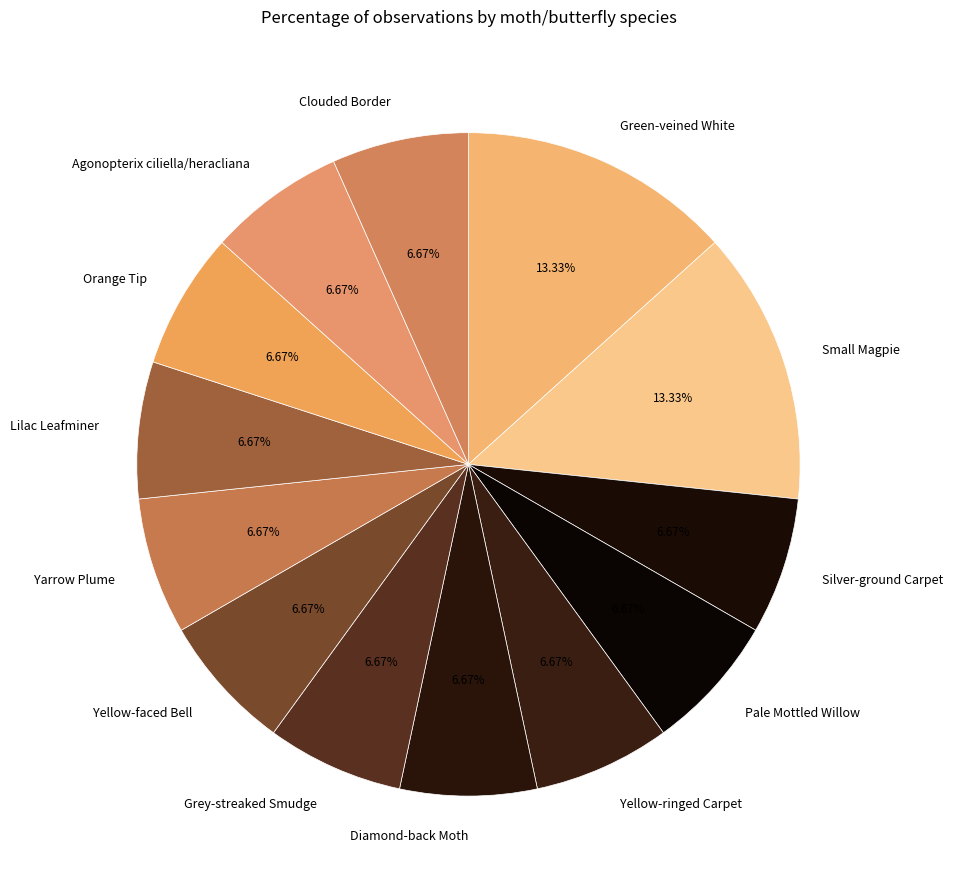

What percentage is the Lilac Leafminer slice, to the nearest percent?

7%